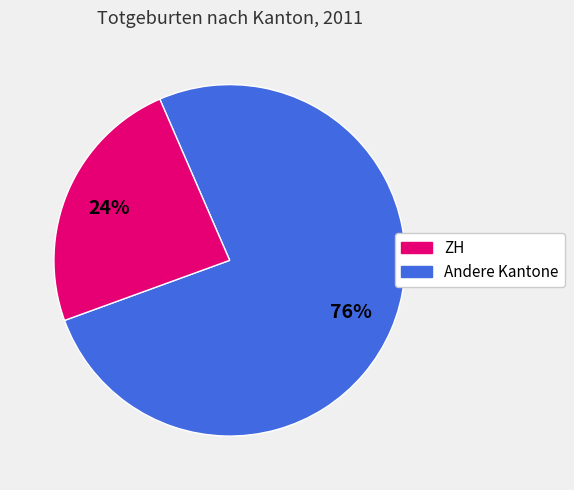

Is there any slice that represents more than half of the pie?

Yes